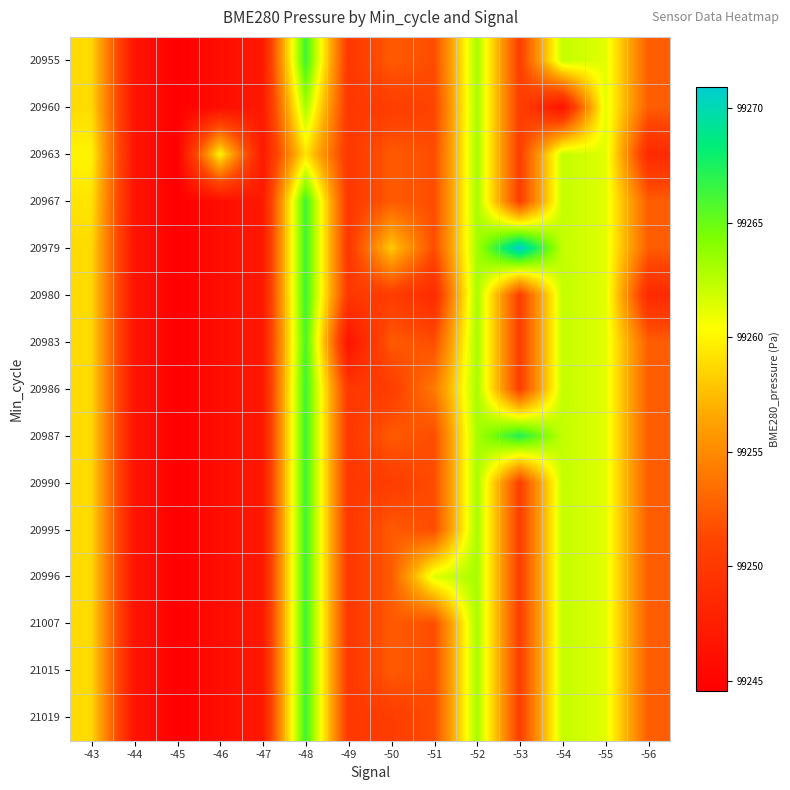

Between -51 and -48, which is larger?

-48